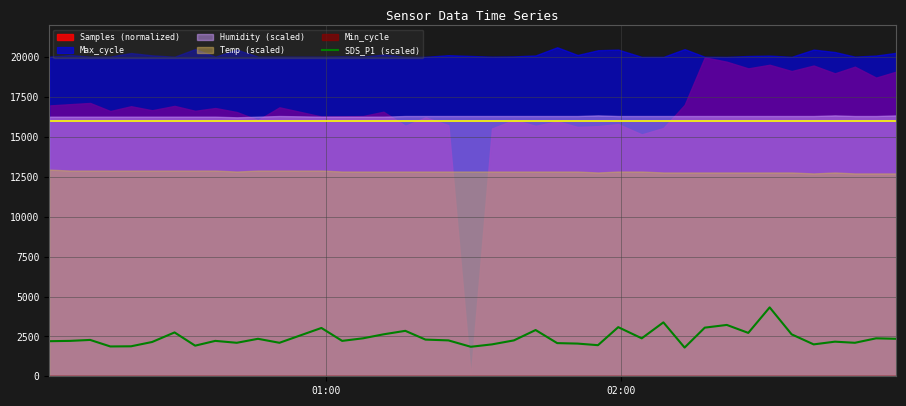

Does the chart have visible grid lines?

Yes